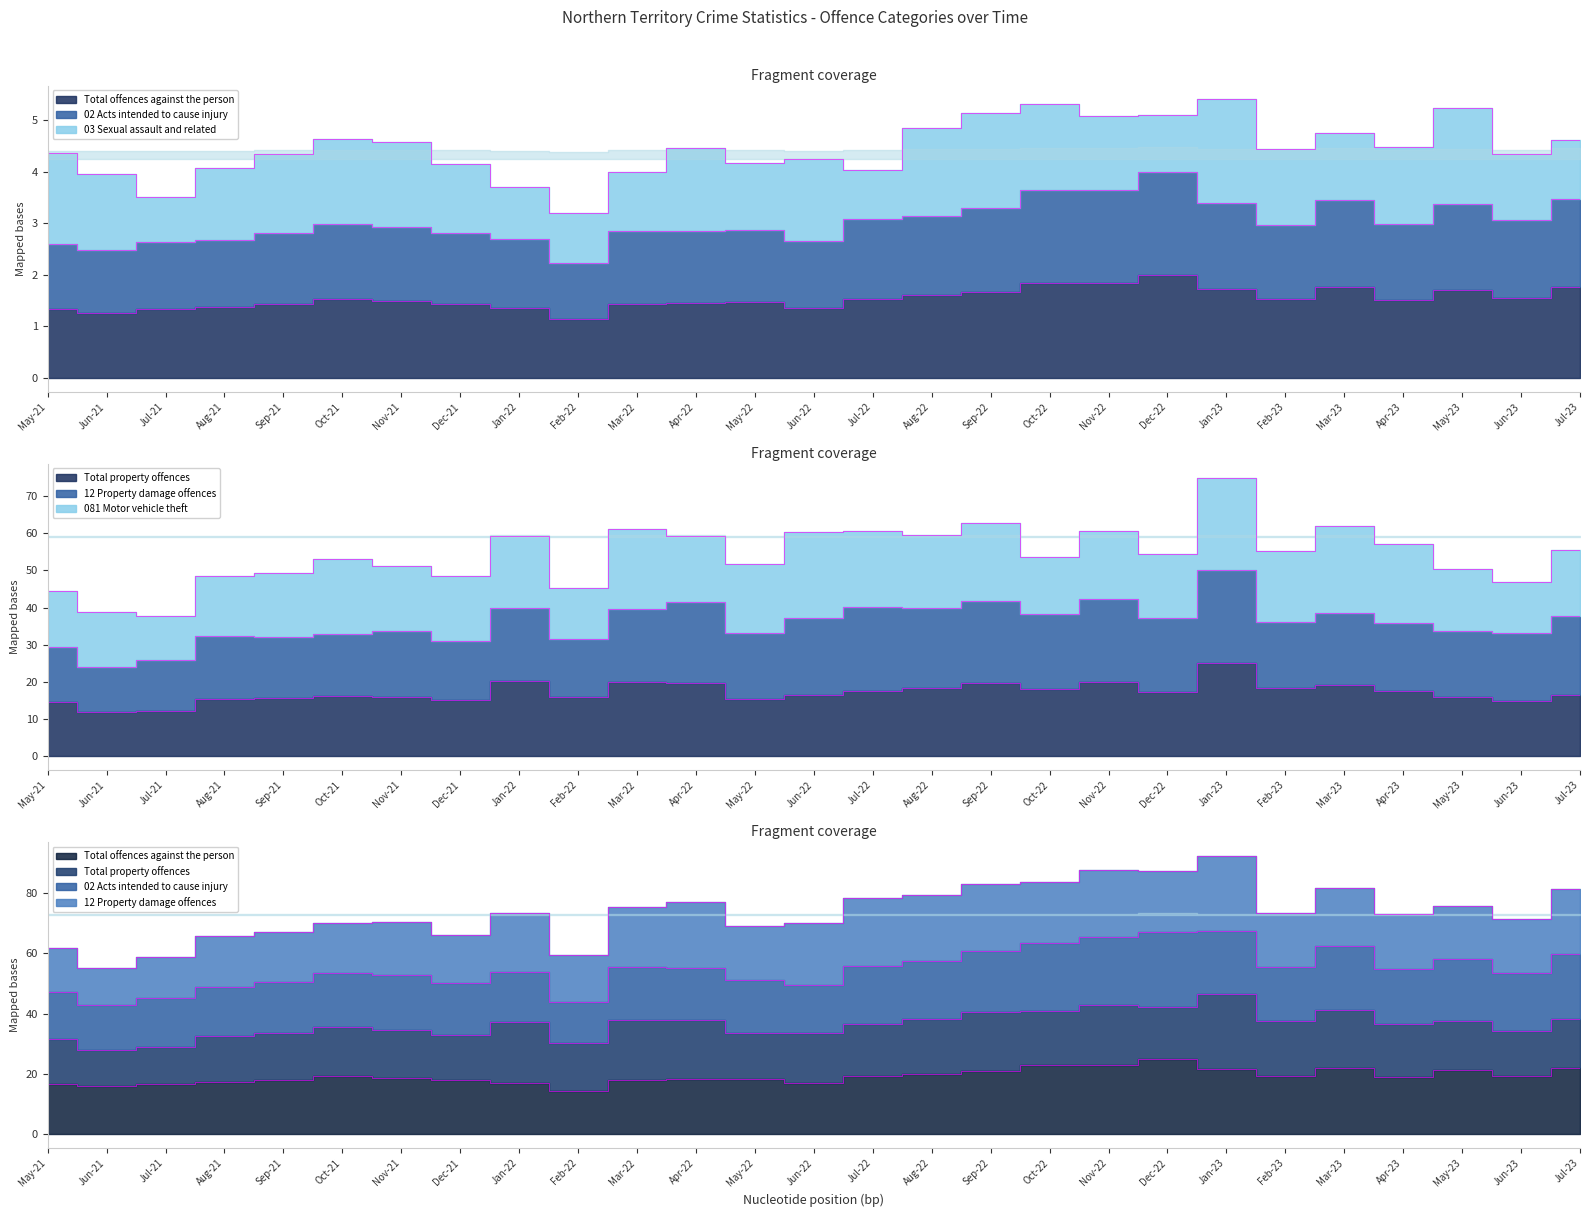

Which series has the largest range (max minus min)?

Total property offences